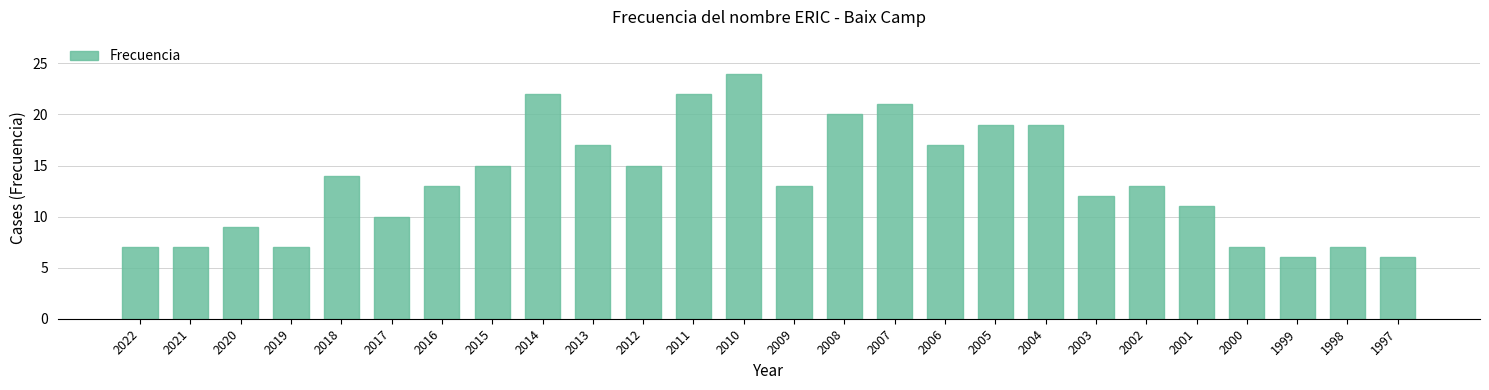

Which category has the highest value across all series?

2010